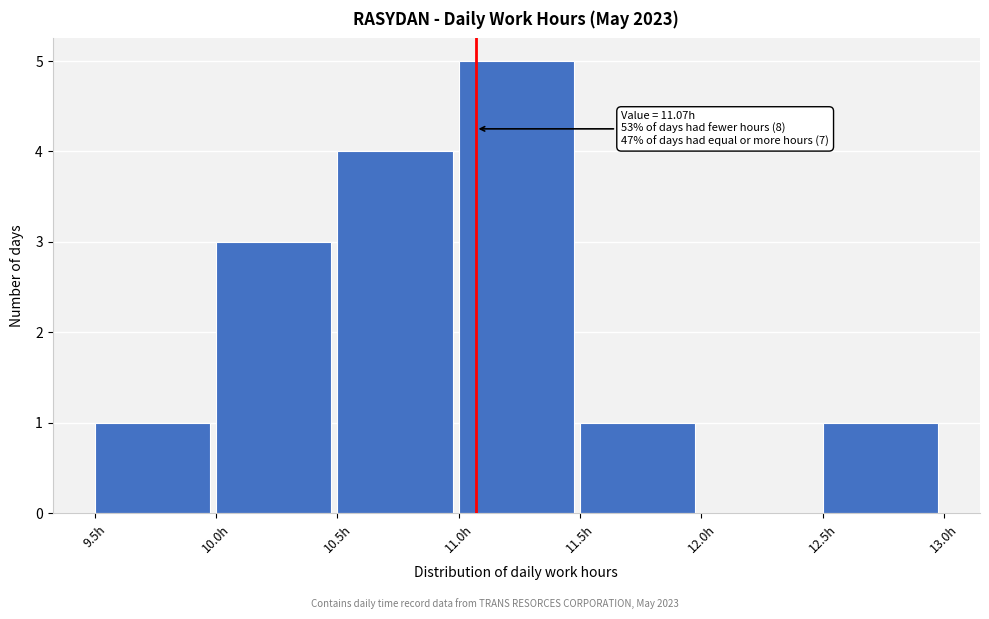

Over which range of the x-axis is the bar tallest?

11.0 to 11.5